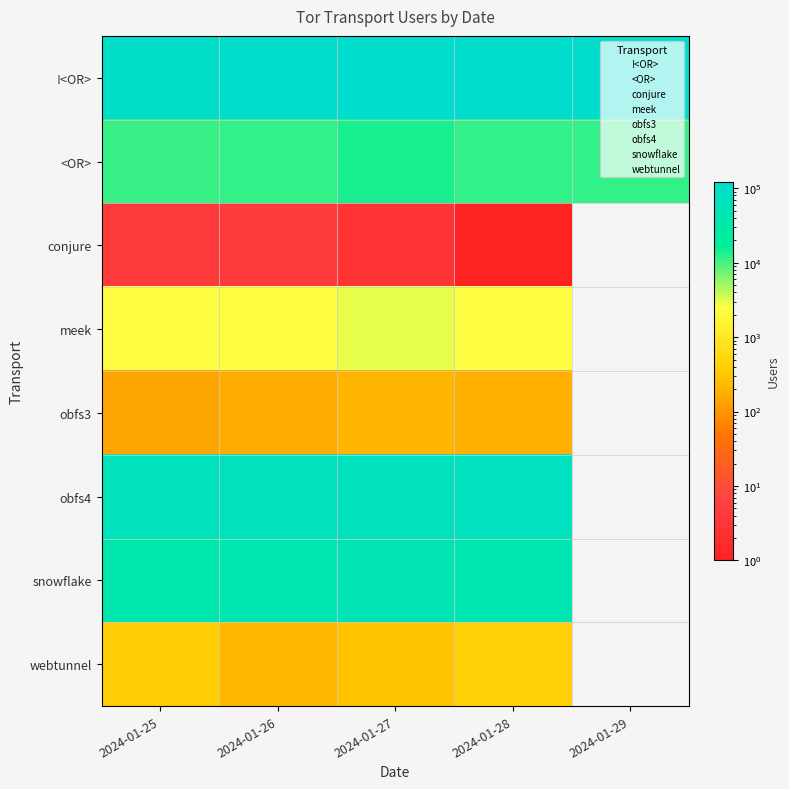

How many distinct data groups are displayed?

8